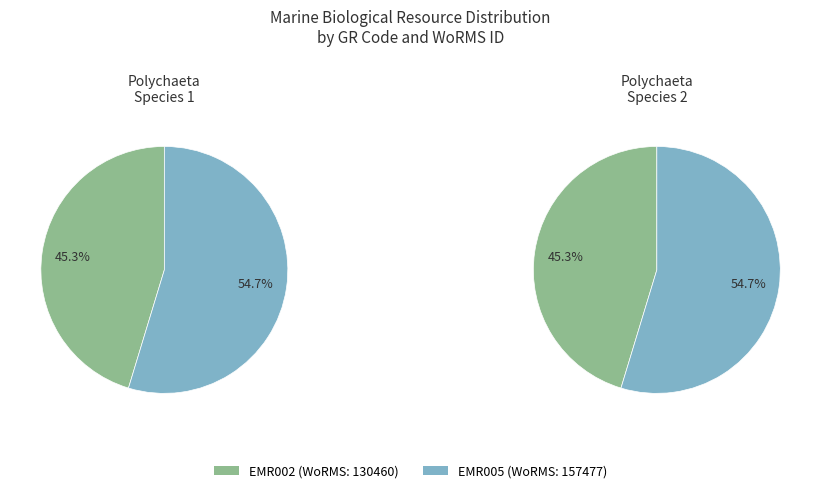

True or false: EMR002 accounts for 45% of the total.

True